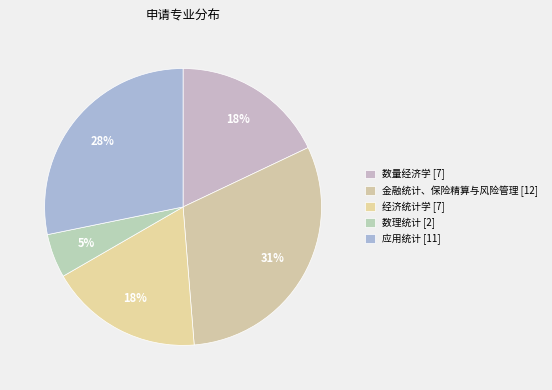

Is 数理统计 the majority of the pie?

No